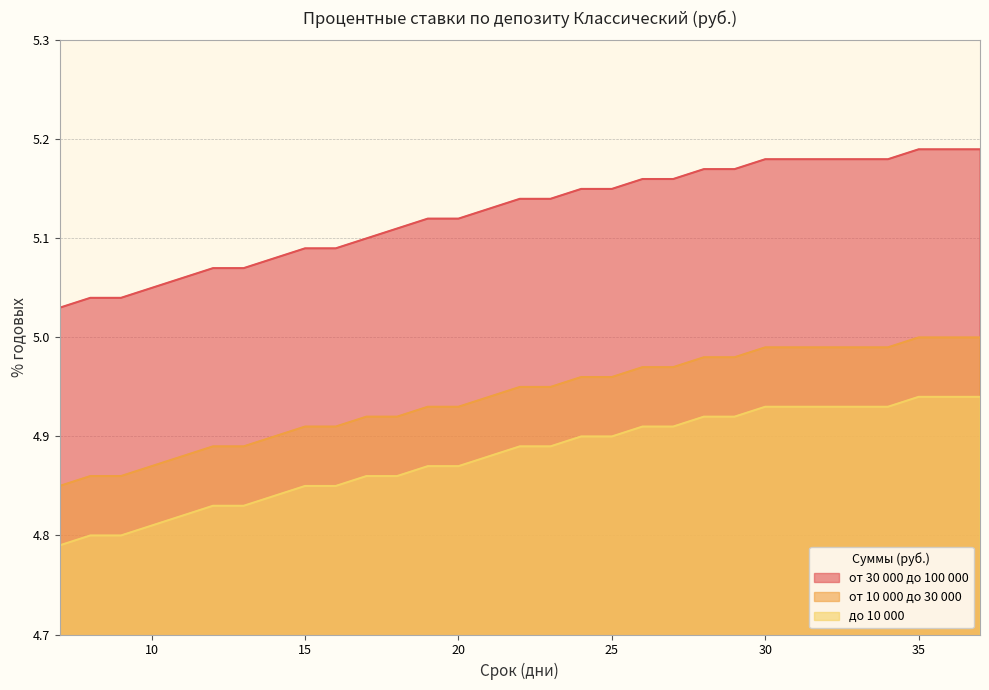

True or false: до 10 000 and от 30 000 до 100 000 cross at least once.

False